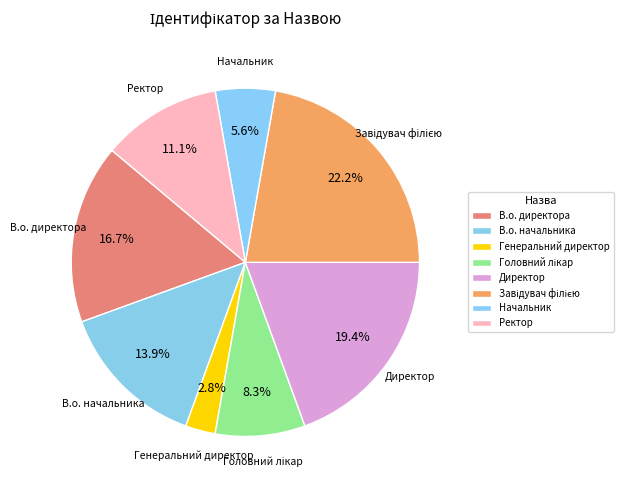

Which has a higher value, Начальник or В.о. директора?

В.о. директора